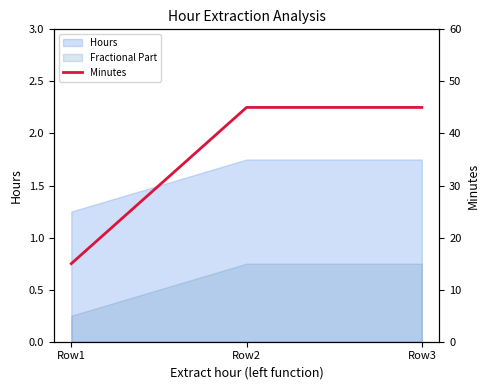

How many lines are shown in the chart?

1